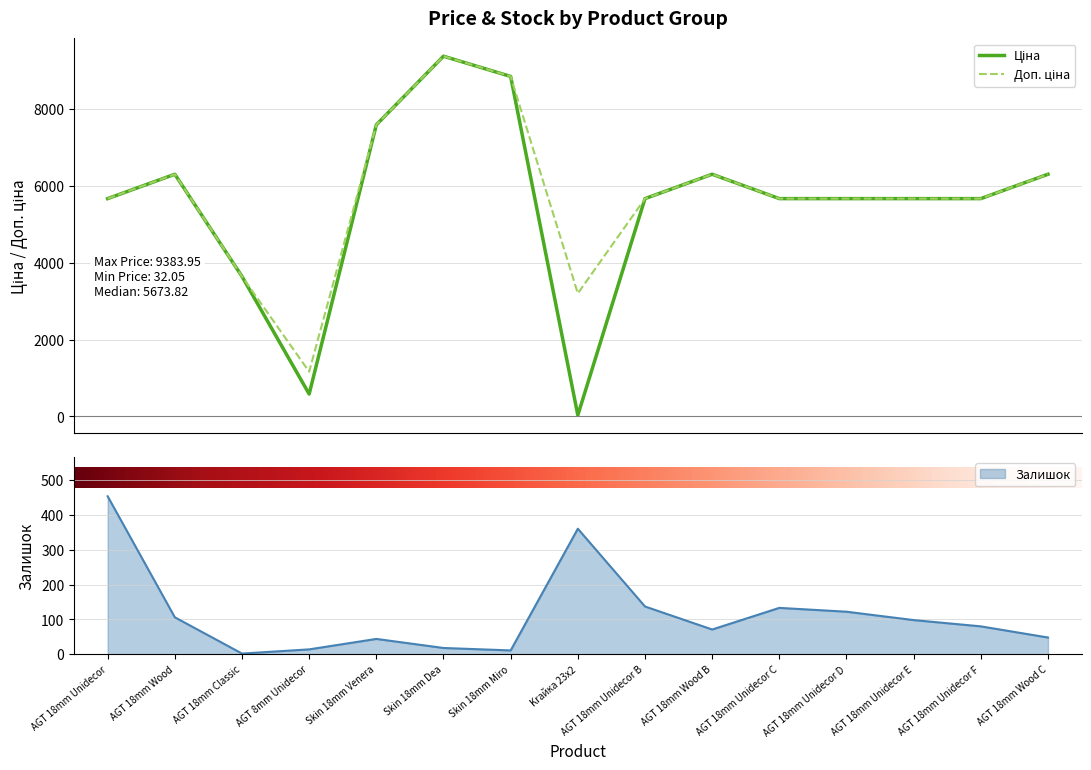

How many data points in Залишок are less than 80?

7